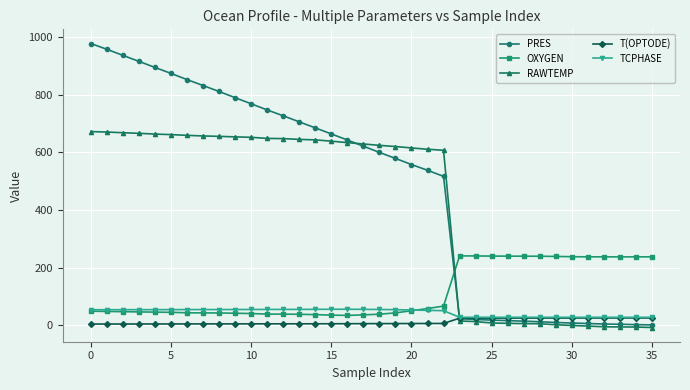

What is the difference between the second highest and second lowest values in the OXYGEN series?

205.3